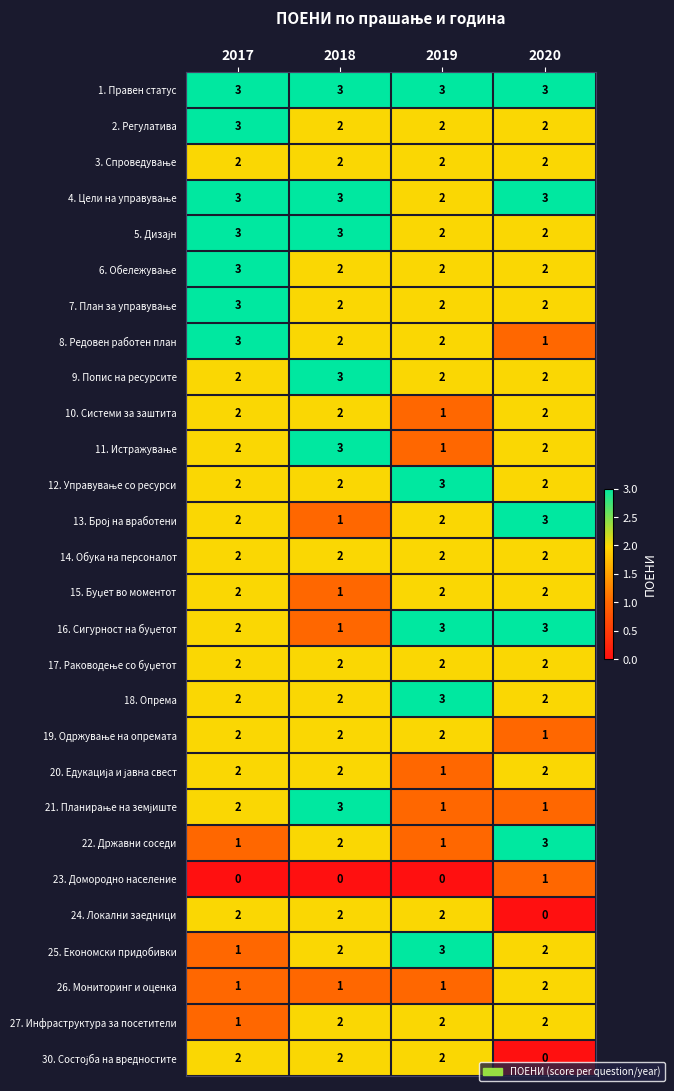

What is the average value of the 1. Правен статус series?

3